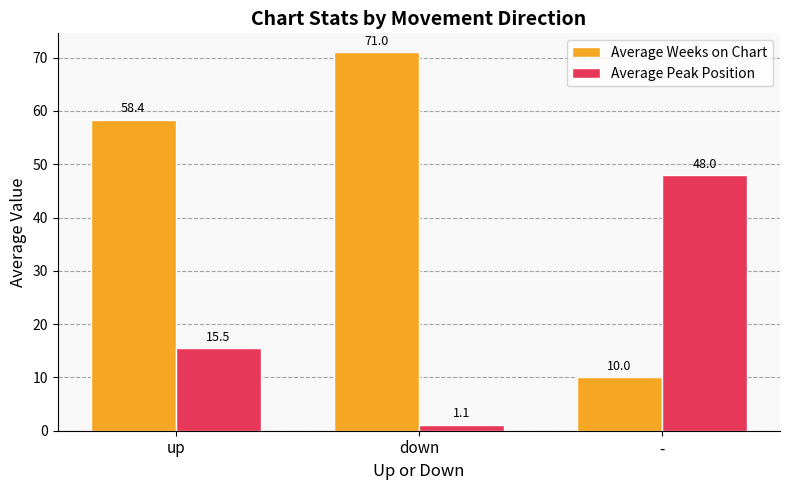

How many data points in Average Weeks on Chart are less than 58?

1